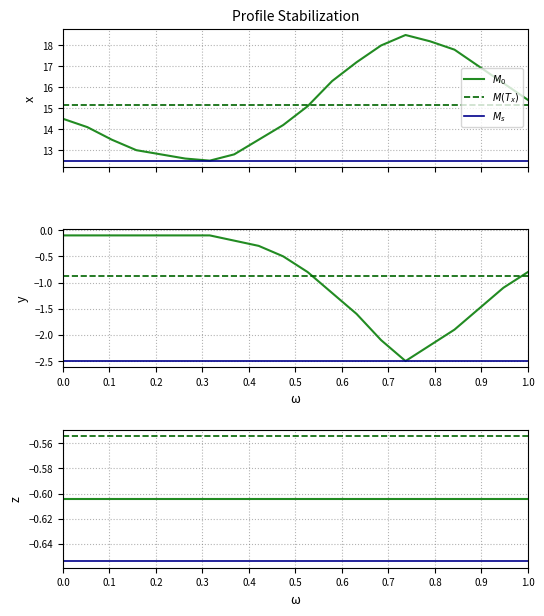

At how many categories does at least one series exceed -1?

20